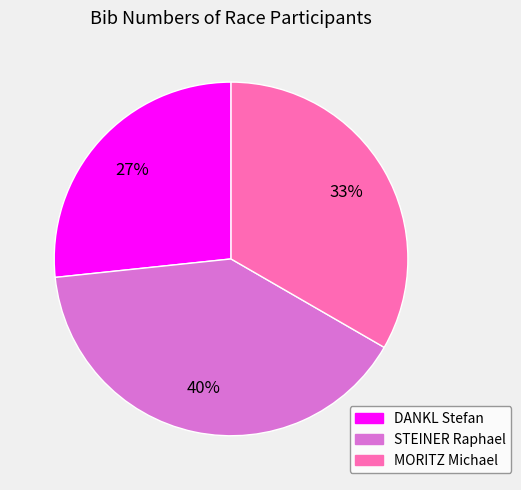

What percentage is the DANKL Stefan slice, to the nearest percent?

27%